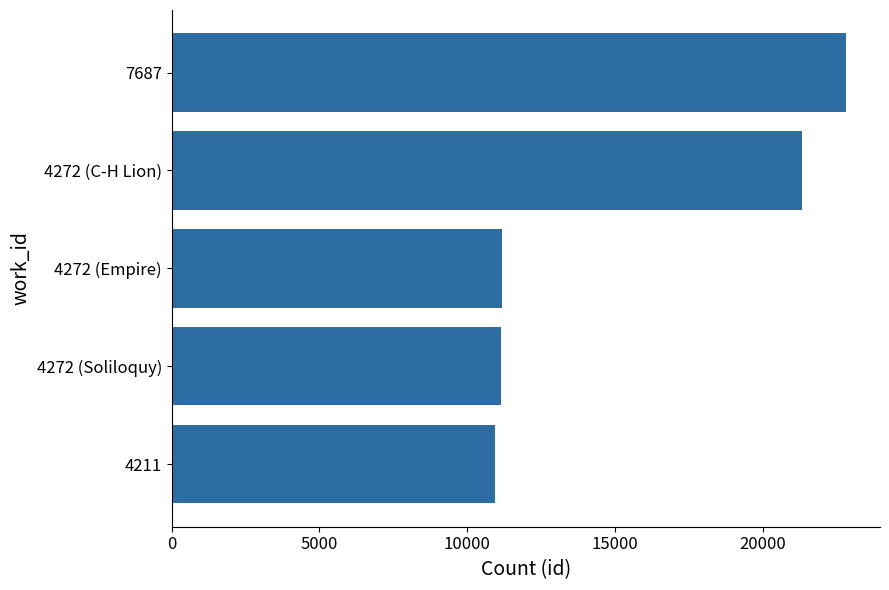

Is it true that the value at 4211 is 10957?

True